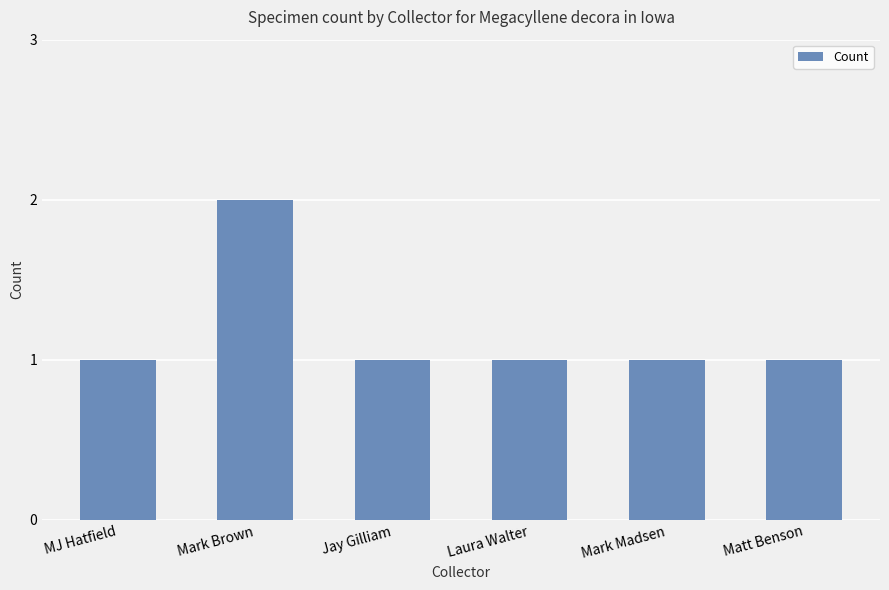

What is the sum of the values at Laura Walter and Mark Brown?

3